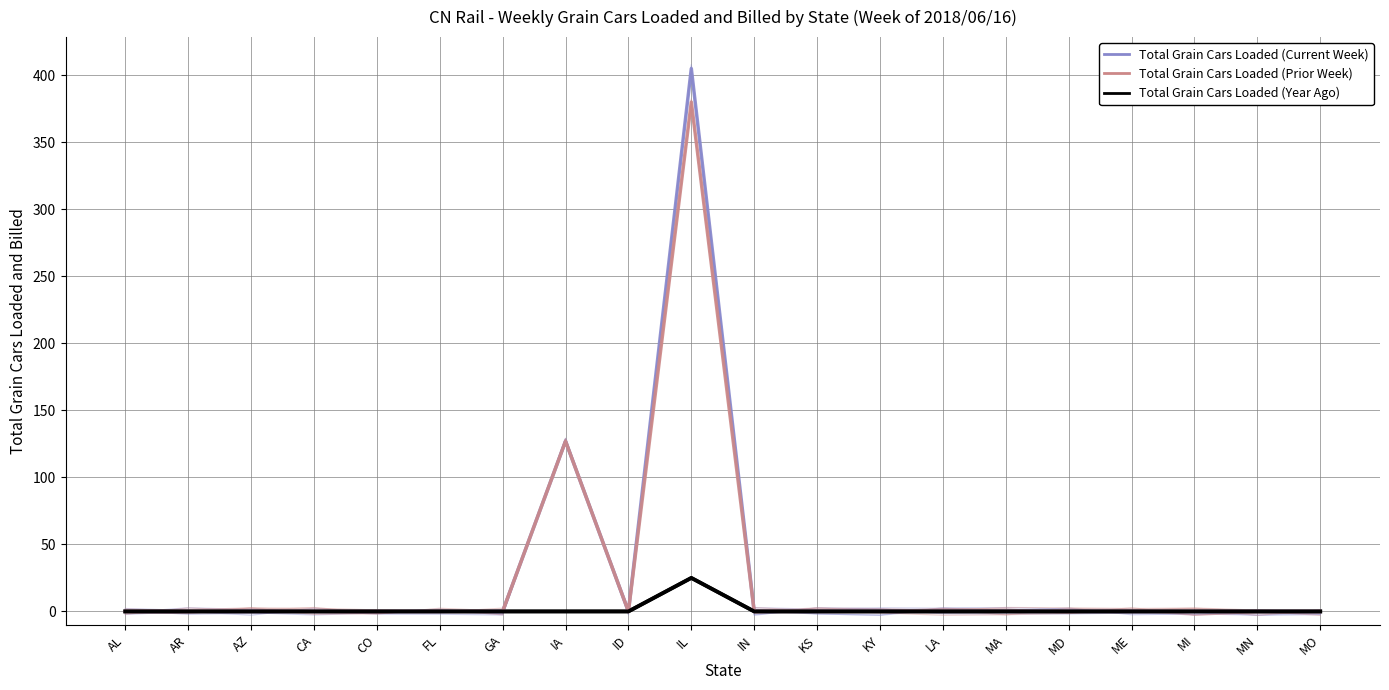

Reading left to right, extract all data points from this chart.

Total Grain Cars Loaded (Current Week): -0.8	2.7	1.4	0.6	-2.1	-2.1	-2.7	129.2	0.6	406.2	-2.9	2.8	2.0	-1.7	-1.9	-1.9	-1.2	0.1	-0.4	-1.3
Total Grain Cars Loaded (Prior Week): -1.2	-1.5	2.6	2.3	1.1	0.4	0.3	125.3	1.6	382.4	1.3	-0.0	-0.3	1.8	2.1	-1.6	2.8	-2.6	-1.3	-1.1
Total Grain Cars Loaded (Year Ago): 0.0	0.0	0.0	0.0	0.0	0.0	0.0	0.0	0.0	25.0	0.0	0.0	0.0	0.0	0.0	0.0	0.0	0.0	0.0	0.0
Mean (Total Grain Cars Loaded (Year Ago)): 0.0	0.0	0.0	0.0	0.0	0.0	0.0	0.0	0.0	25.0	0.0	0.0	0.0	0.0	0.0	0.0	0.0	0.0	0.0	0.0